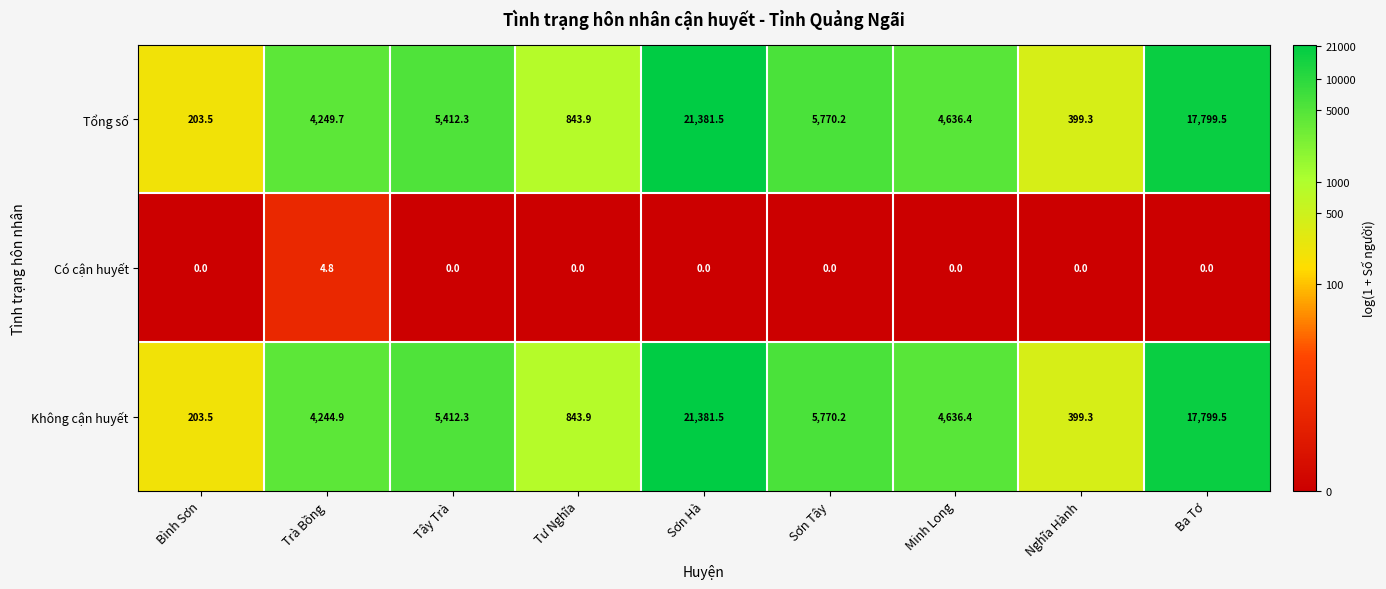

The Có cận huyết series shows 0.0 at Minh Long. True or false?

True